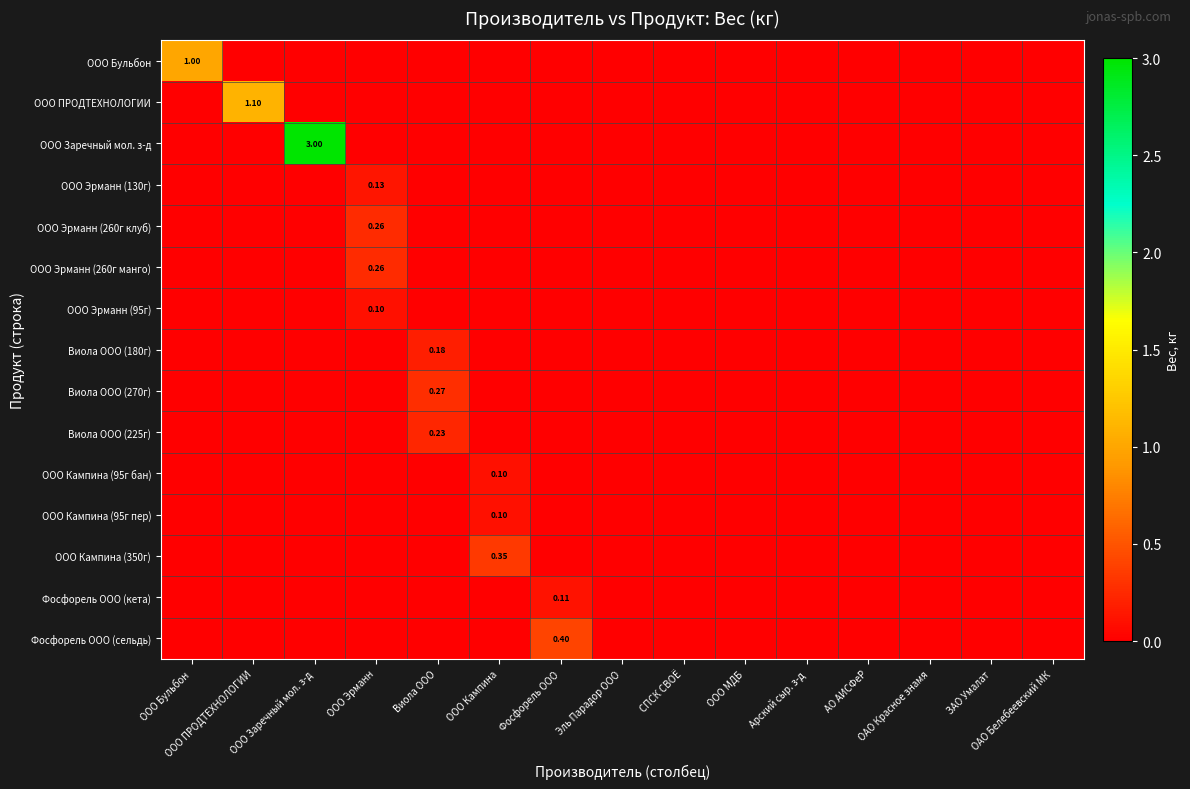

What is the sum of all ООО Заречный мол. з-д values?

3.0